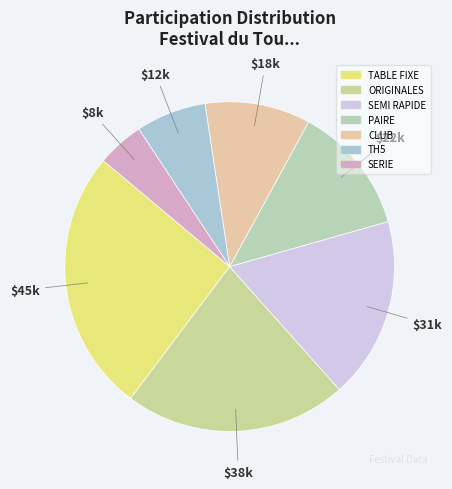

Which category has the biggest portion of the pie?

TABLE FIXE